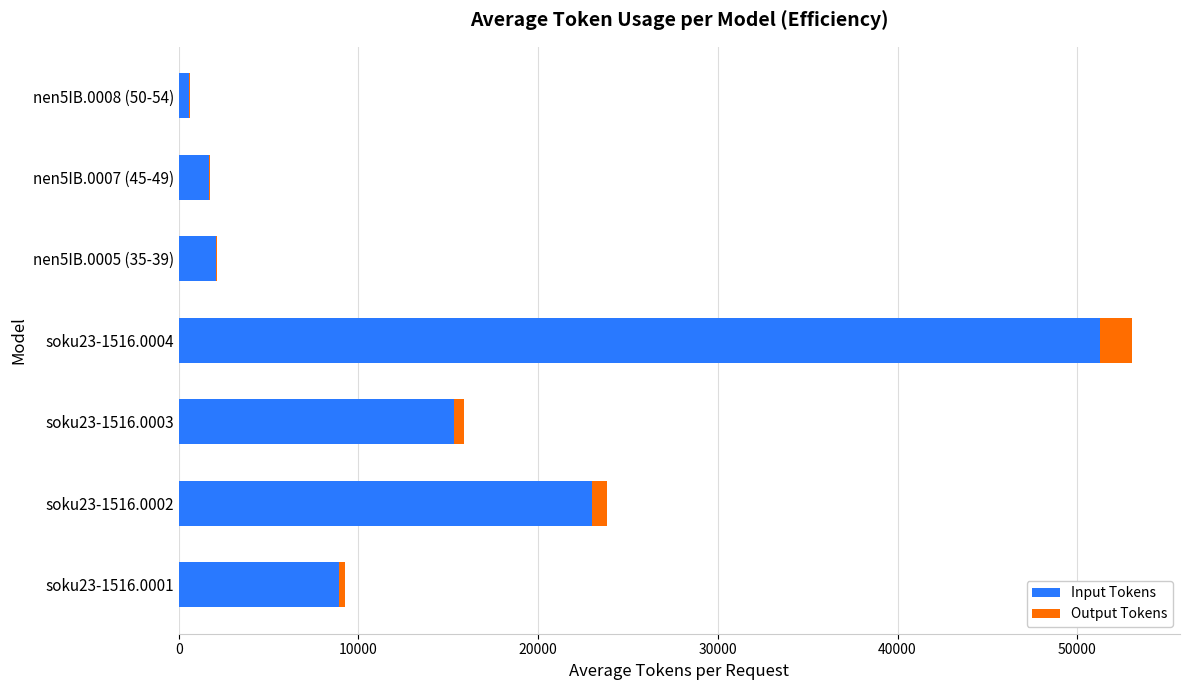

At which label is Input Tokens closest to 25925?

soku23-1516.0002